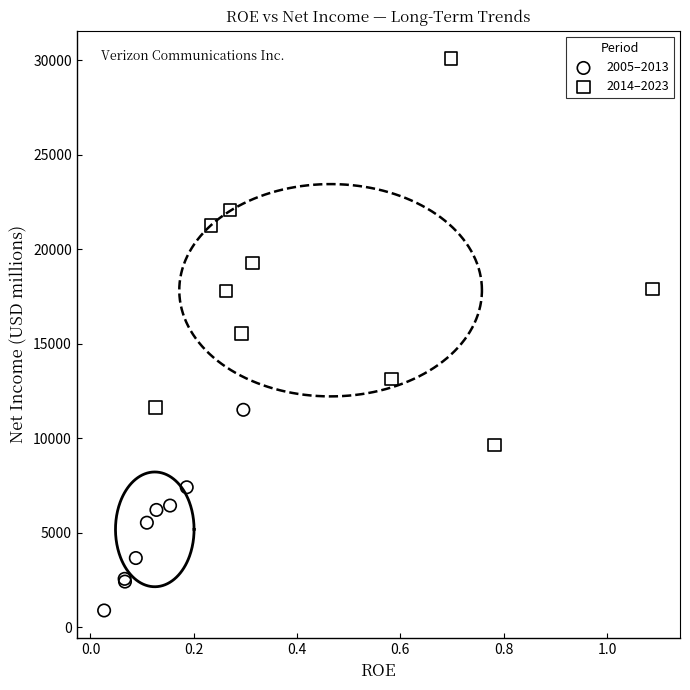

Which series has the widest spread of Y values?

2014–2023